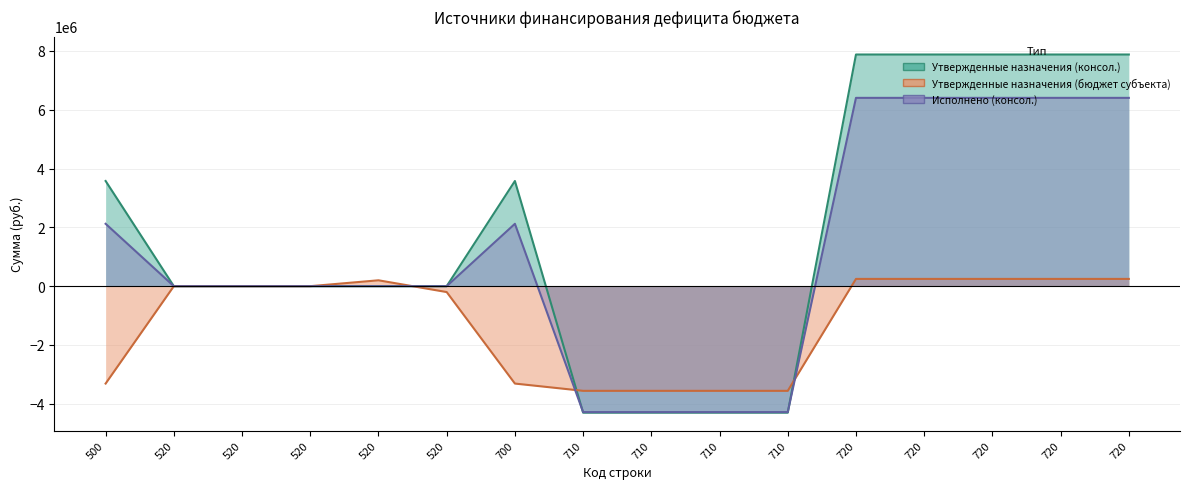

What is the value of the Исполнено (консол.) point at the 16th from the left?

6403704.5